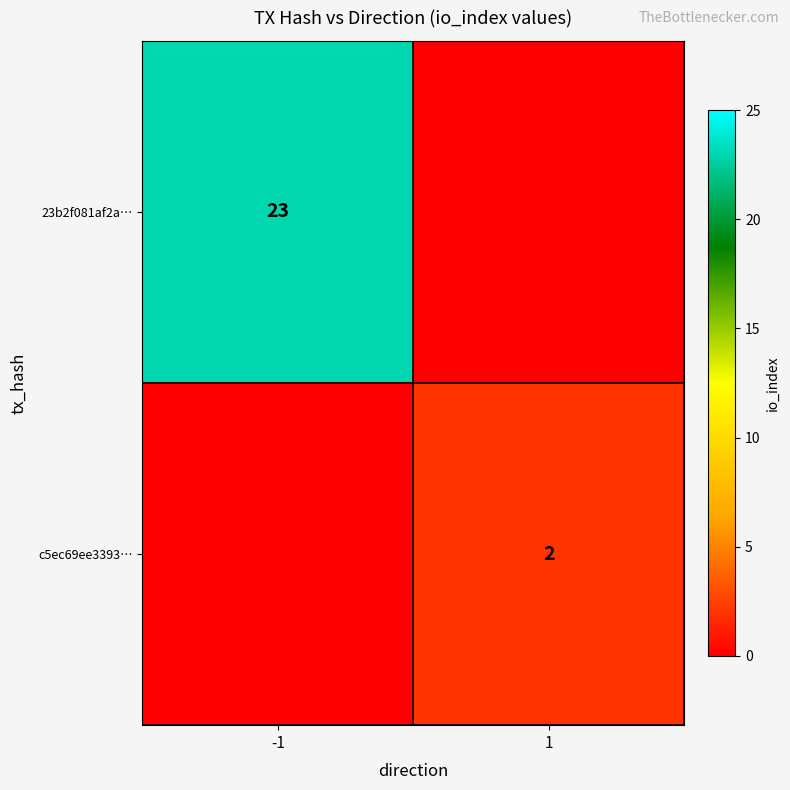

What is the greatest value displayed?

23